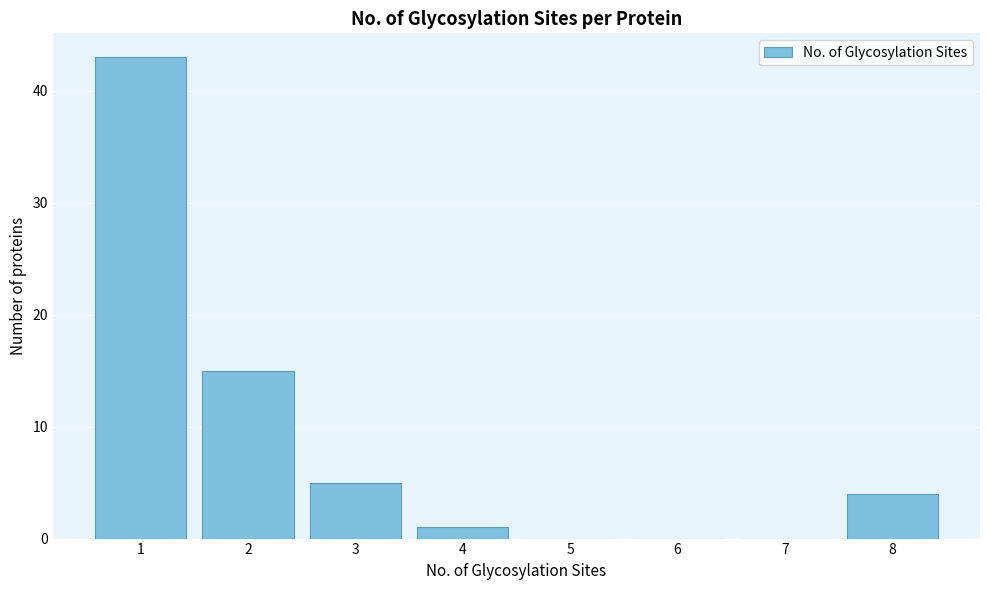

Reading left to right, transcribe this chart: for each bar, give the range it covers on the x-axis and its height. The values are not printed on the chart, so give them approximately, as read against the axis.

0.5 to 1.5: 43
1.5 to 2.5: 15
2.5 to 3.5: 5
3.5 to 4.5: 1
4.5 to 5.5: 0
5.5 to 6.5: 0
6.5 to 7.5: 0
7.5 to 8.5: 4